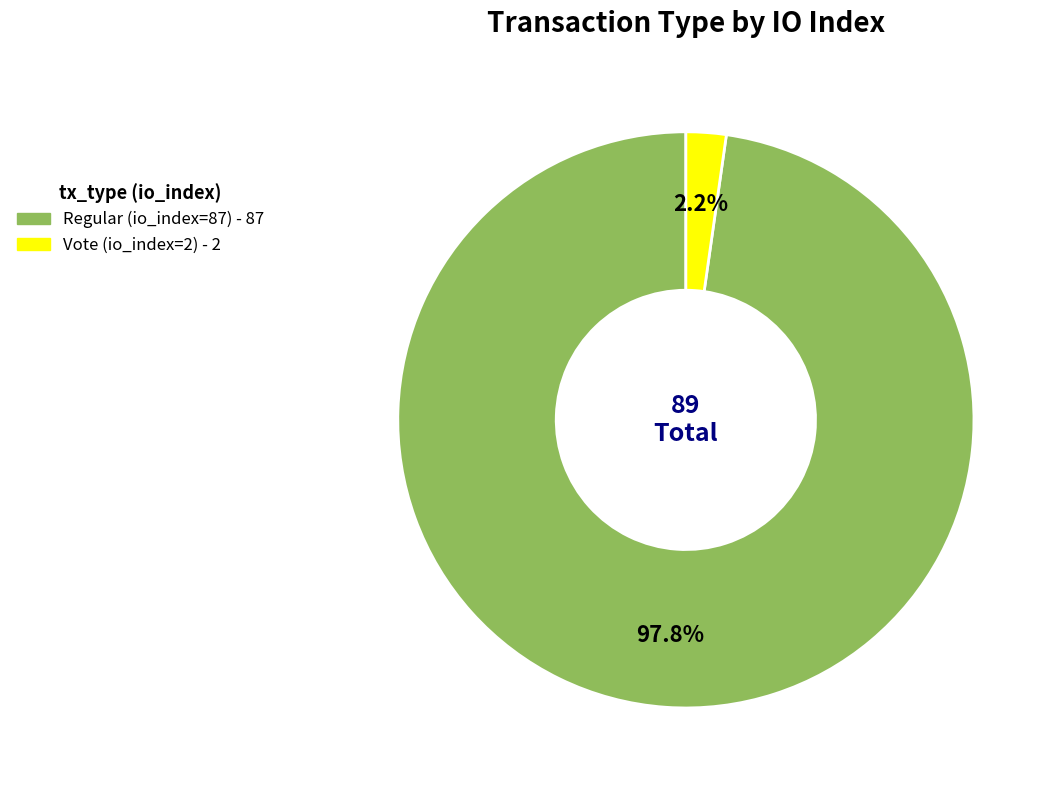

To the nearest percent, what percentage of the pie is Vote (io_index=2)?

2%